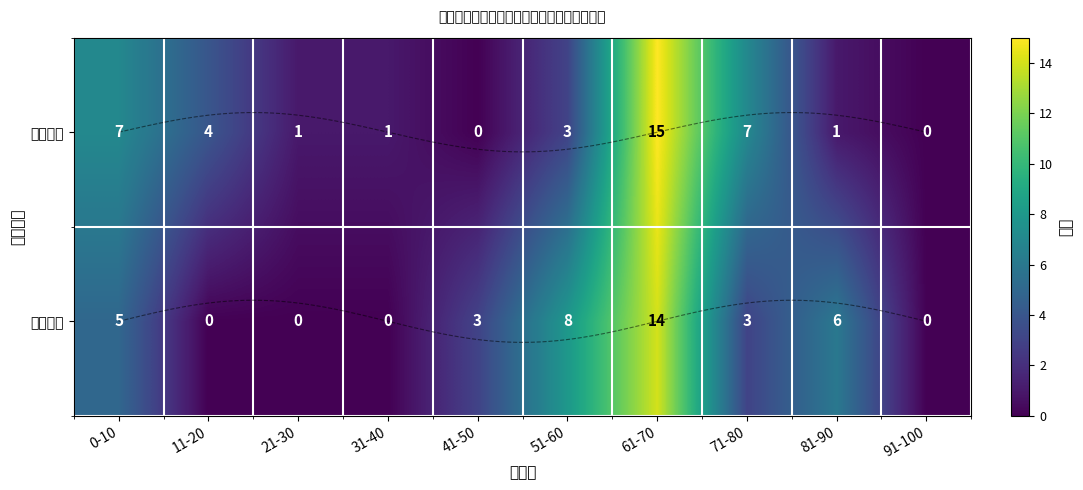

What is the average value of the 实操成绩 series?

4